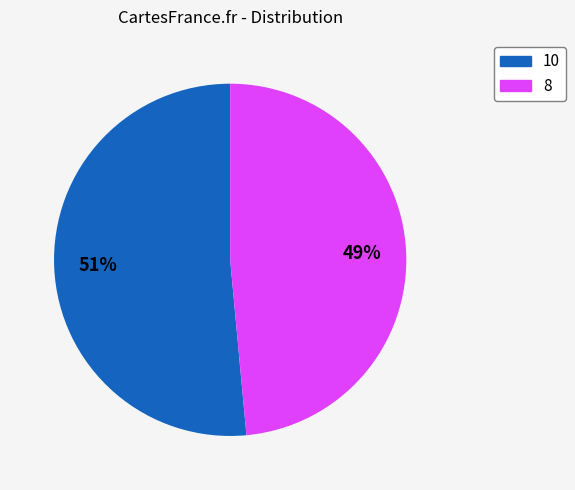

What is the smallest slice in the pie chart?

8